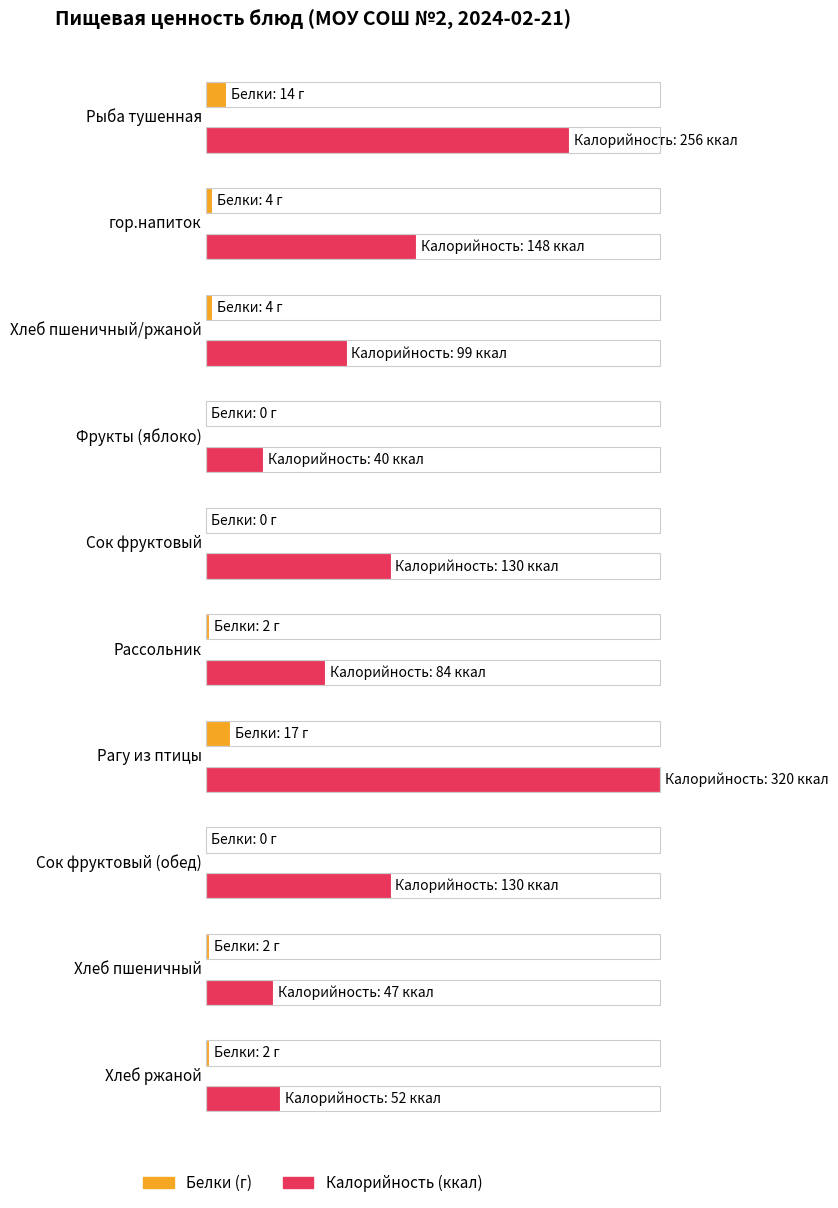

What is the maximum value shown in the chart?

320